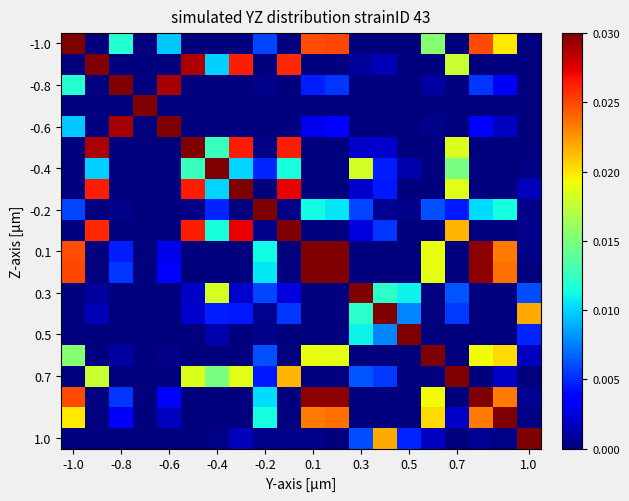

Which series has the largest range (max minus min)?

-1.0